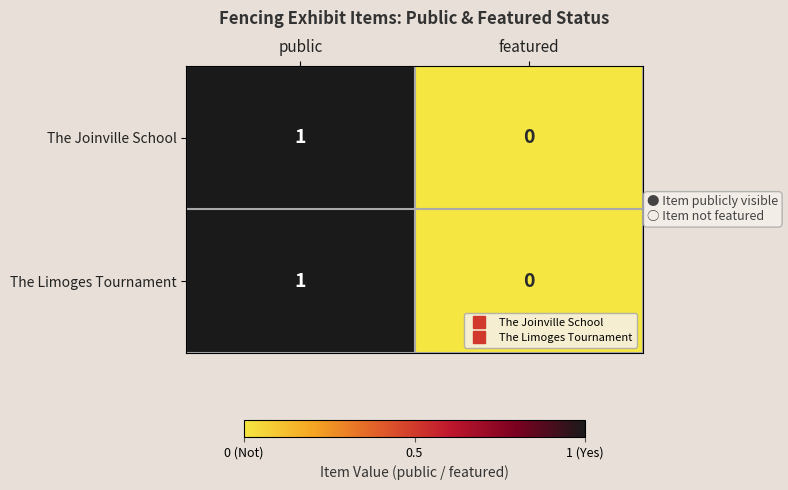

At which category is the sum across all series the highest?

public